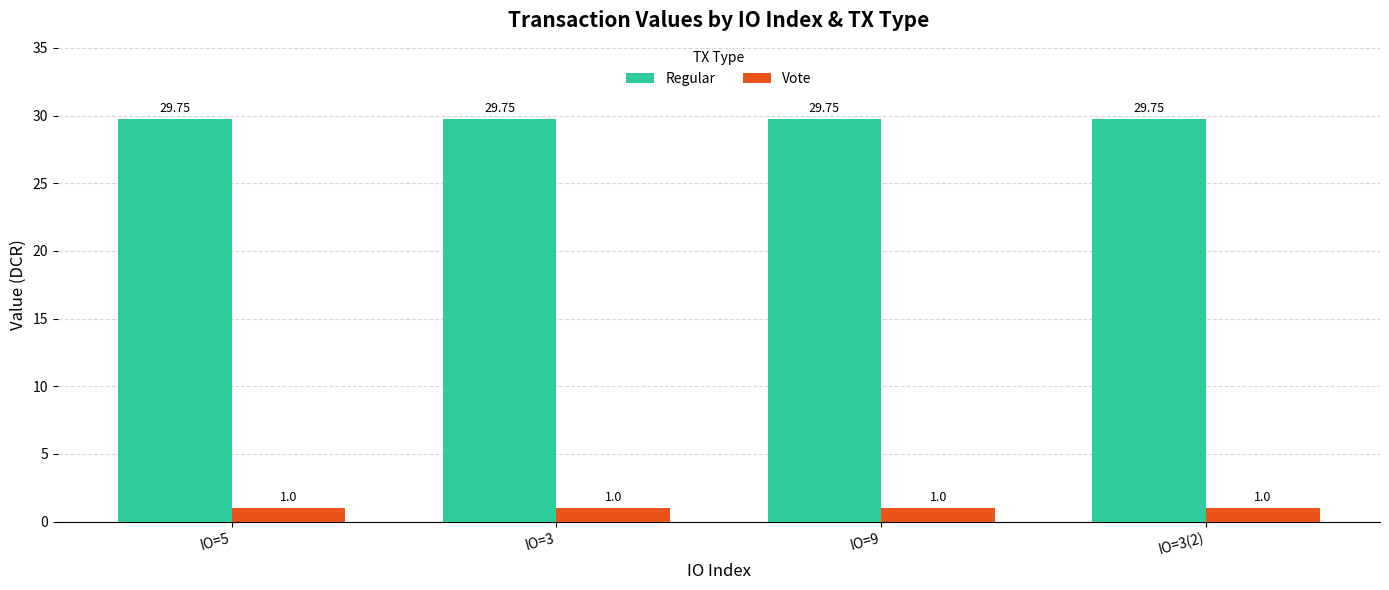

What is the spread (max minus min) of values at IO=3(2)?

28.8